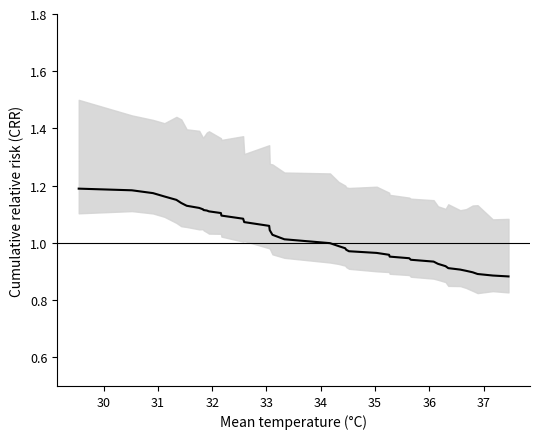

What is the average value?

1.0